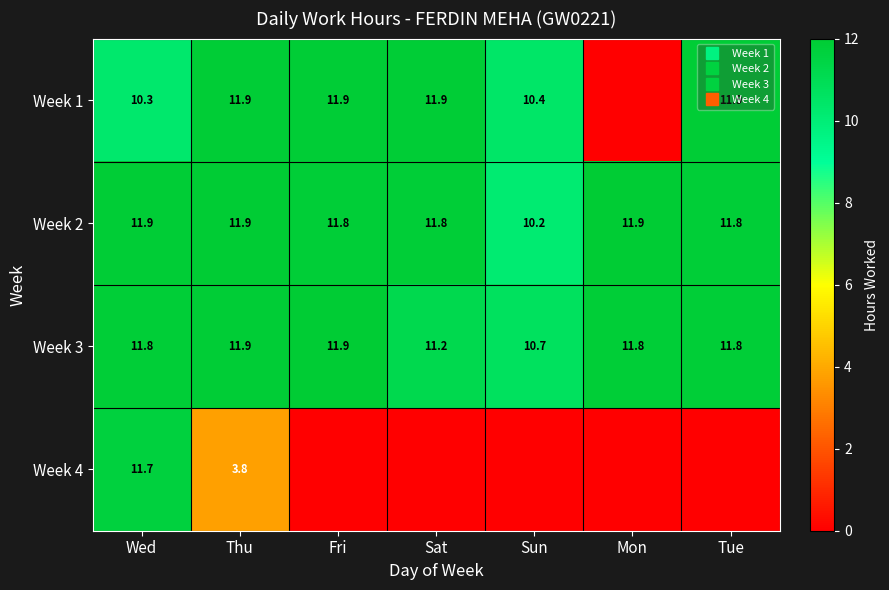

What is the average value of the Week 1 series?

9.7